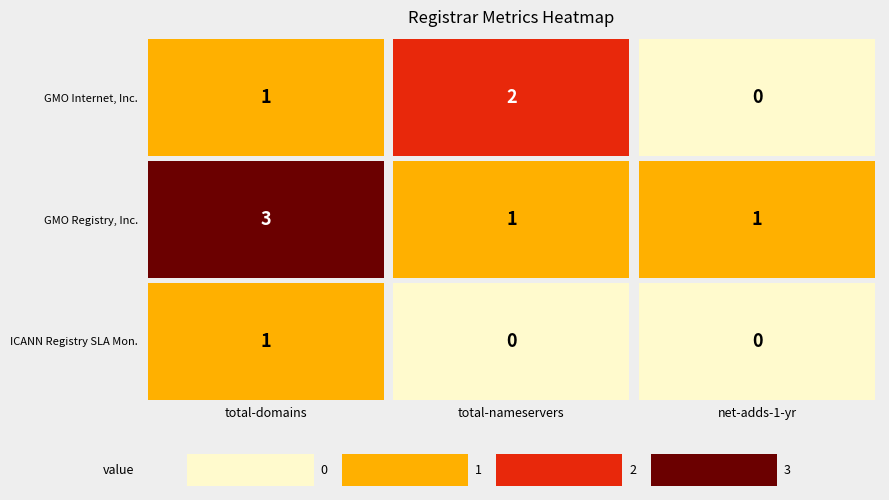

Reading left to right, what are all the values shown in this chart?

GMO Internet, Inc.: total-domains=1	total-nameservers=2	net-adds-1-yr=0
GMO Registry, Inc.: total-domains=3	total-nameservers=1	net-adds-1-yr=1
ICANN's Registry SLA Monitoring System: total-domains=1	total-nameservers=0	net-adds-1-yr=0